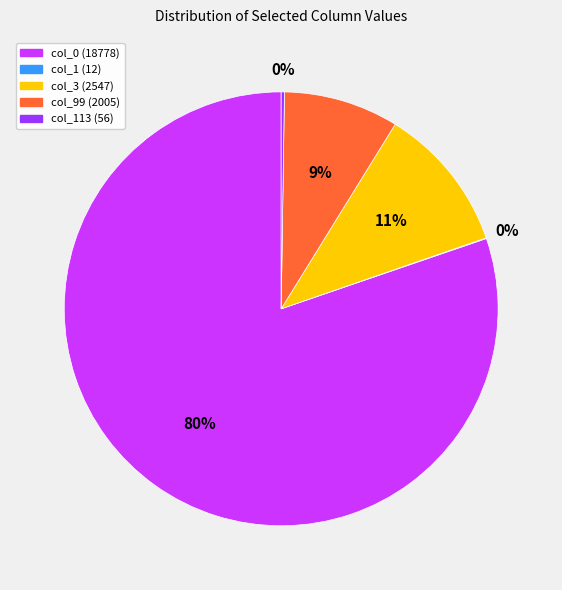

Which slice is the largest?

col_0 (18778)